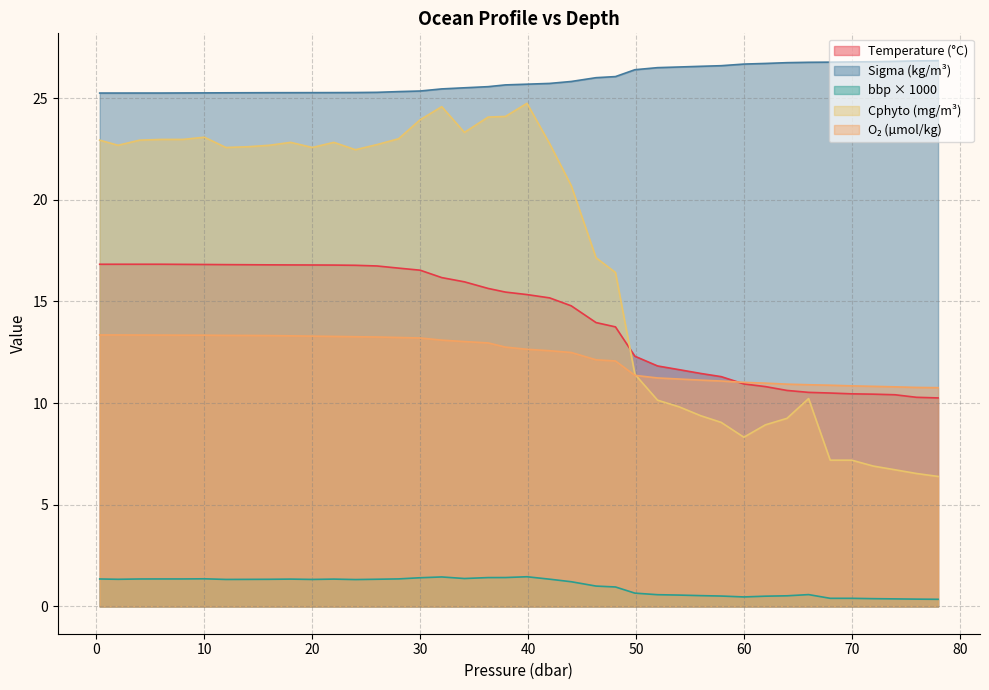

How many lines are shown in the chart?

5